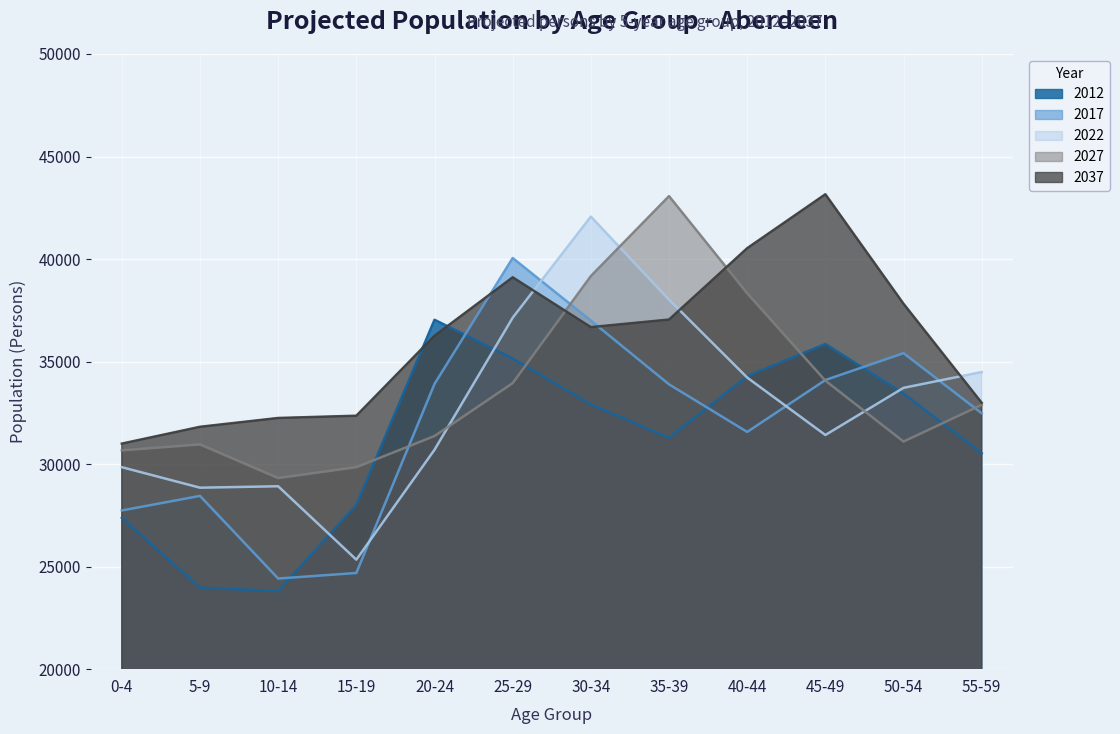

What is the difference between the maximum and minimum values in the 2012 series?

13230